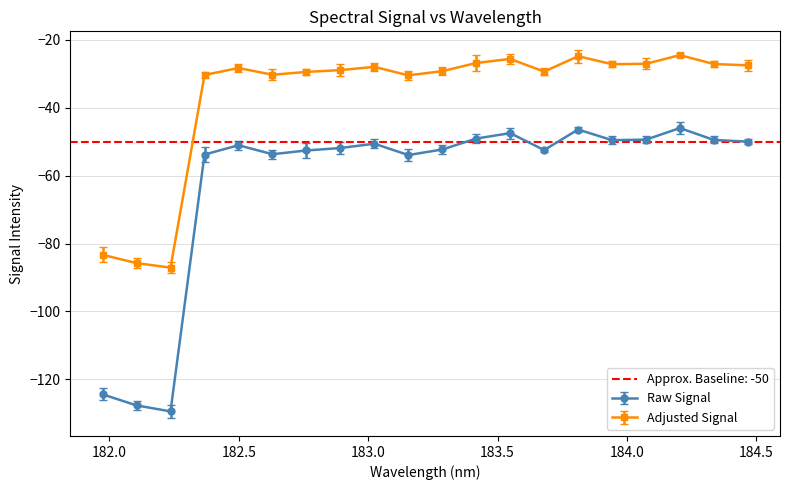

At which label is the value closest to -87?

183.15513622